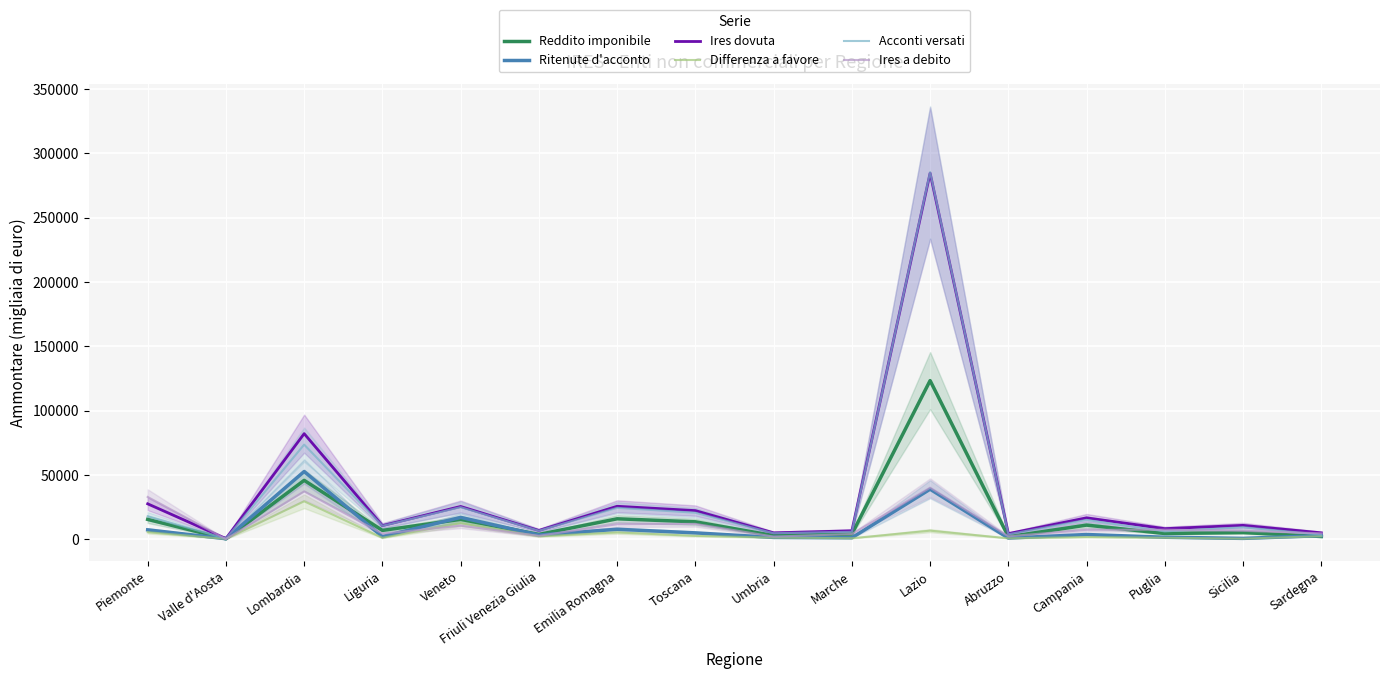

How many values in the Ires a debito series exceed 7377?

7